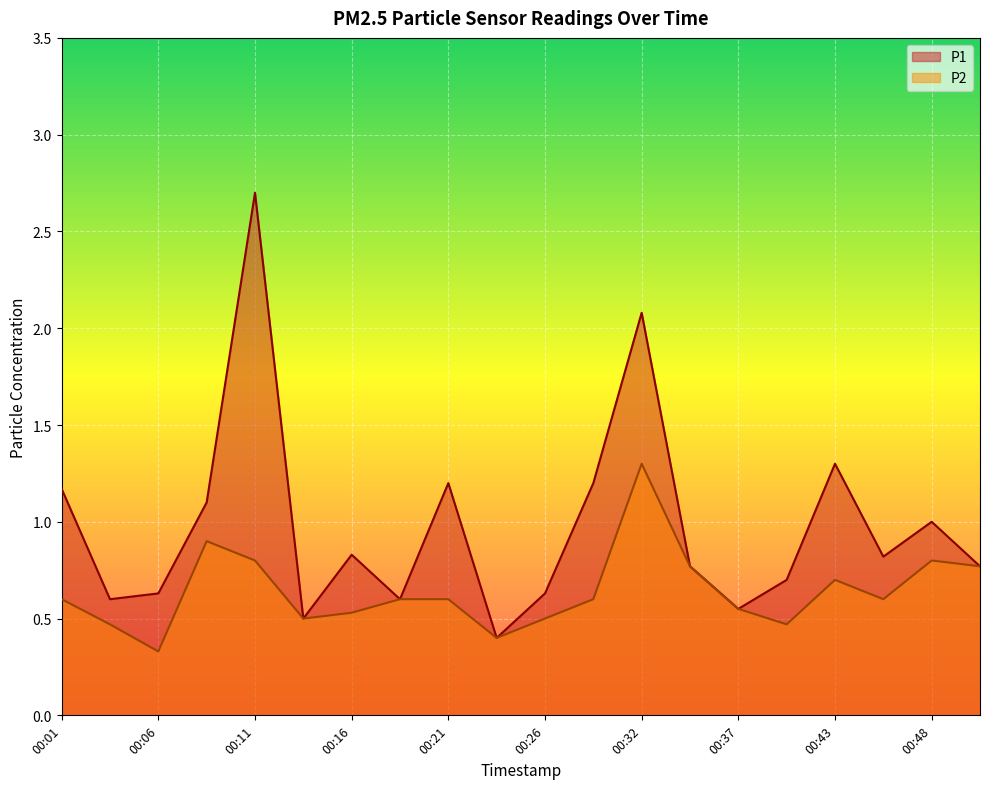

Reading right to left, list all the values displayed in this chart.

P1: 0.8	1.0	0.8	1.3	0.7	0.6	0.8	2.1	1.2	0.6	0.4	1.2	0.6	0.8	0.5	2.7	1.1	0.6	0.6	1.2
P2: 0.8	0.8	0.6	0.7	0.5	0.6	0.8	1.3	0.6	0.5	0.4	0.6	0.6	0.5	0.5	0.8	0.9	0.3	0.5	0.6